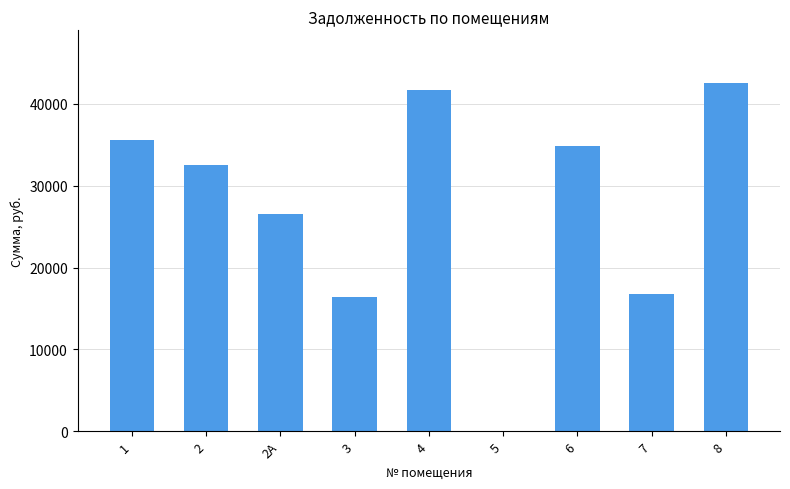

What is the sum of the values at 8 and 3?

59040.0